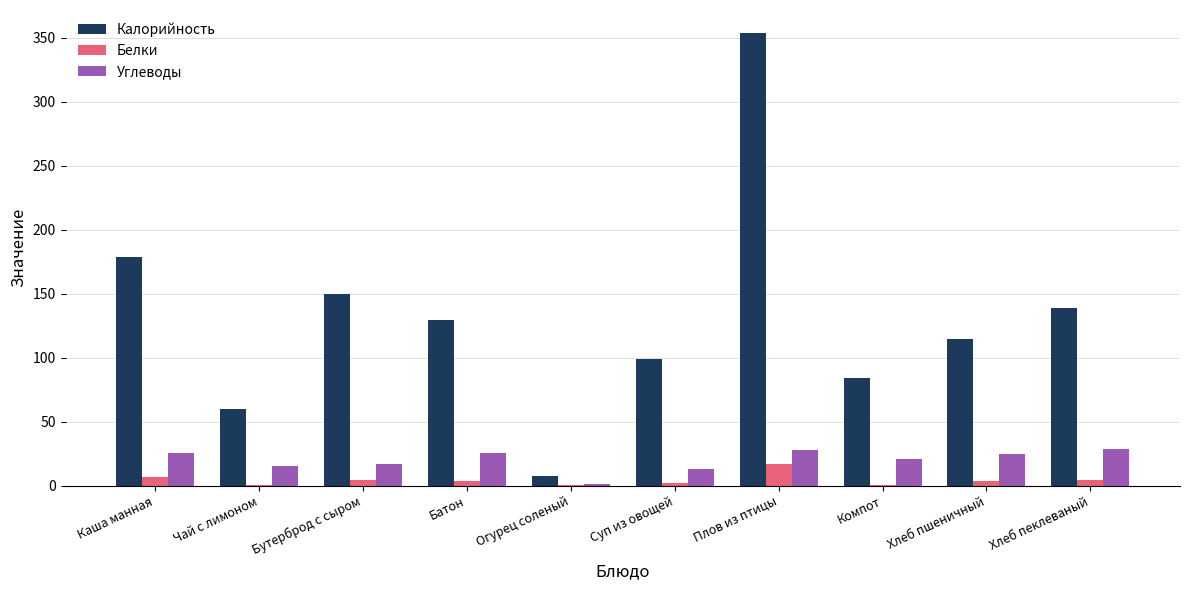

What is the sum of all Калорийность values?

1315.8